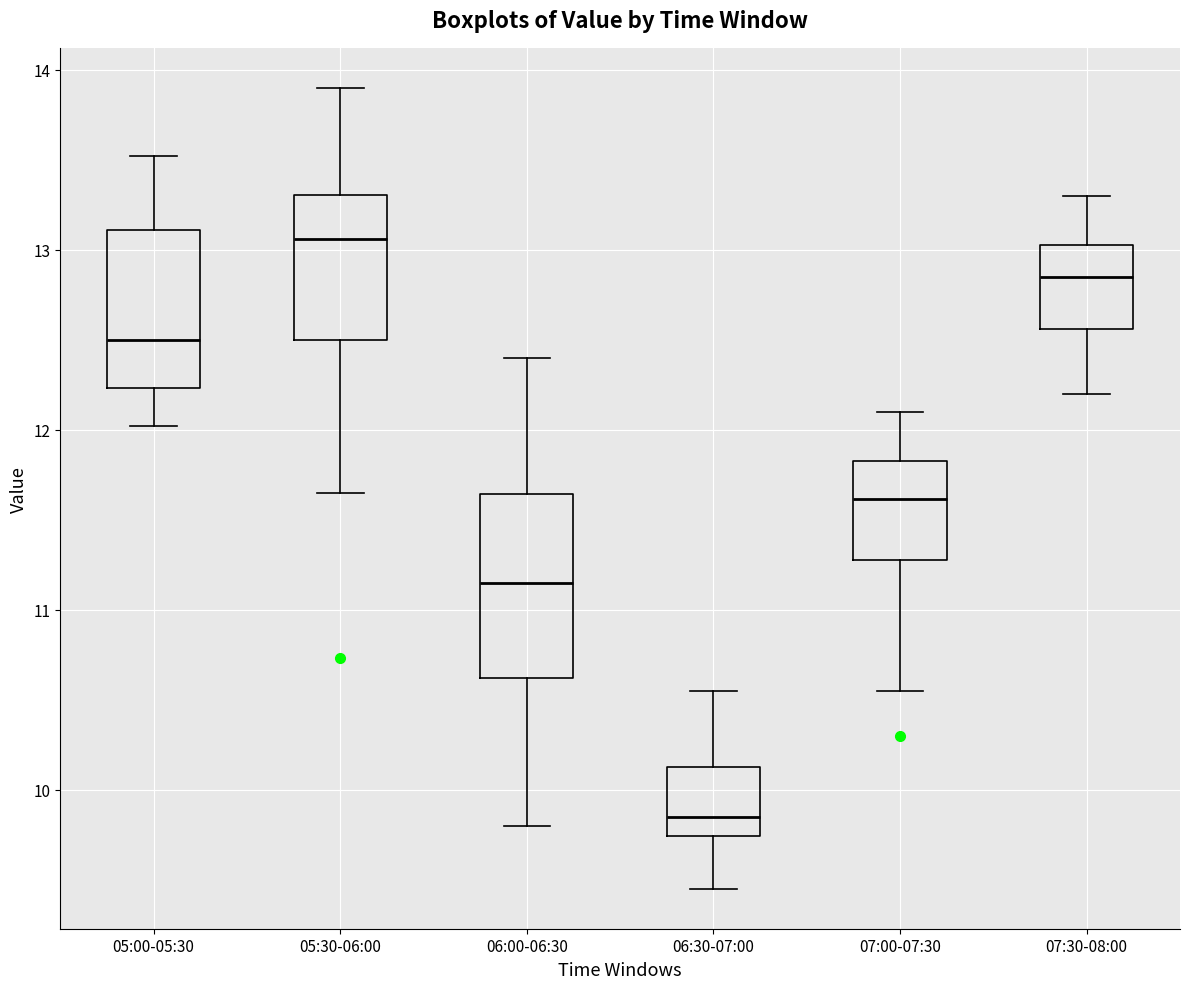

Comparing the boxes themselves (not the whiskers), which one is the tallest?

06:00-06:30